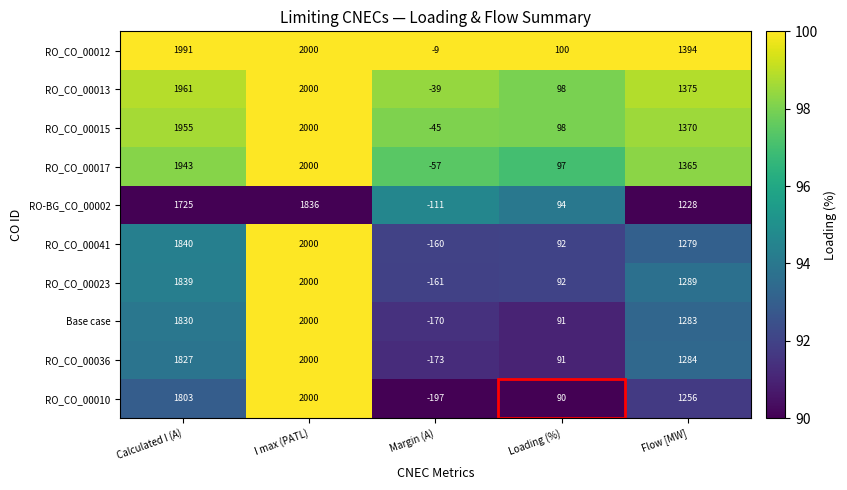

True or false: RO_CO_00015 has a value of -31 at Margin (A).

False